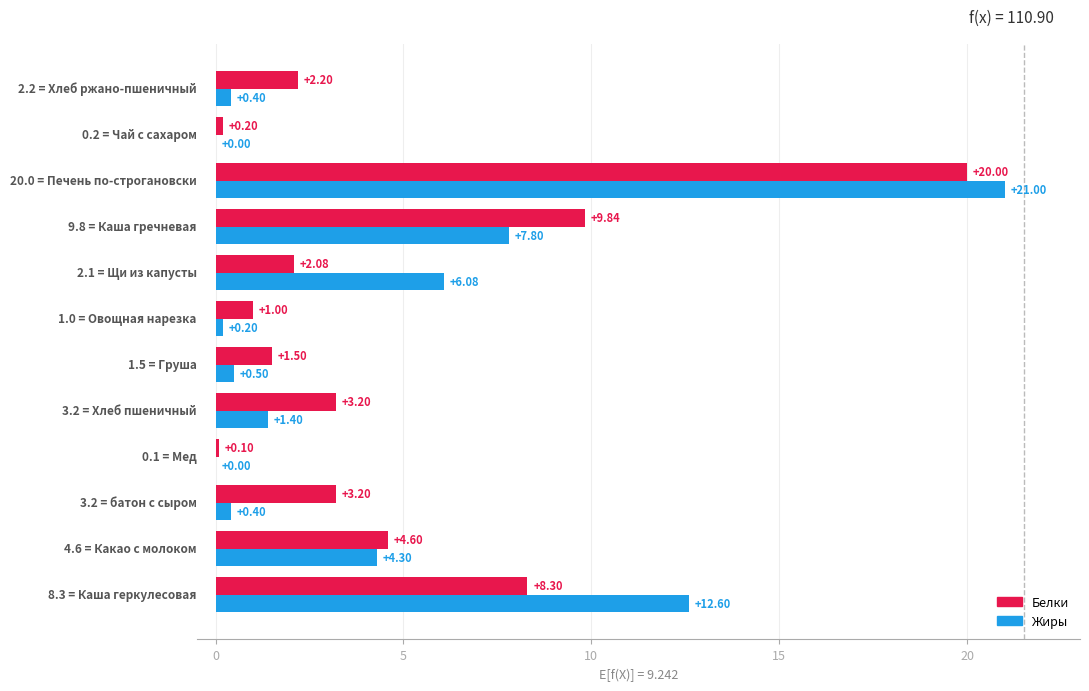

What is the sum of all Белки values?

56.2